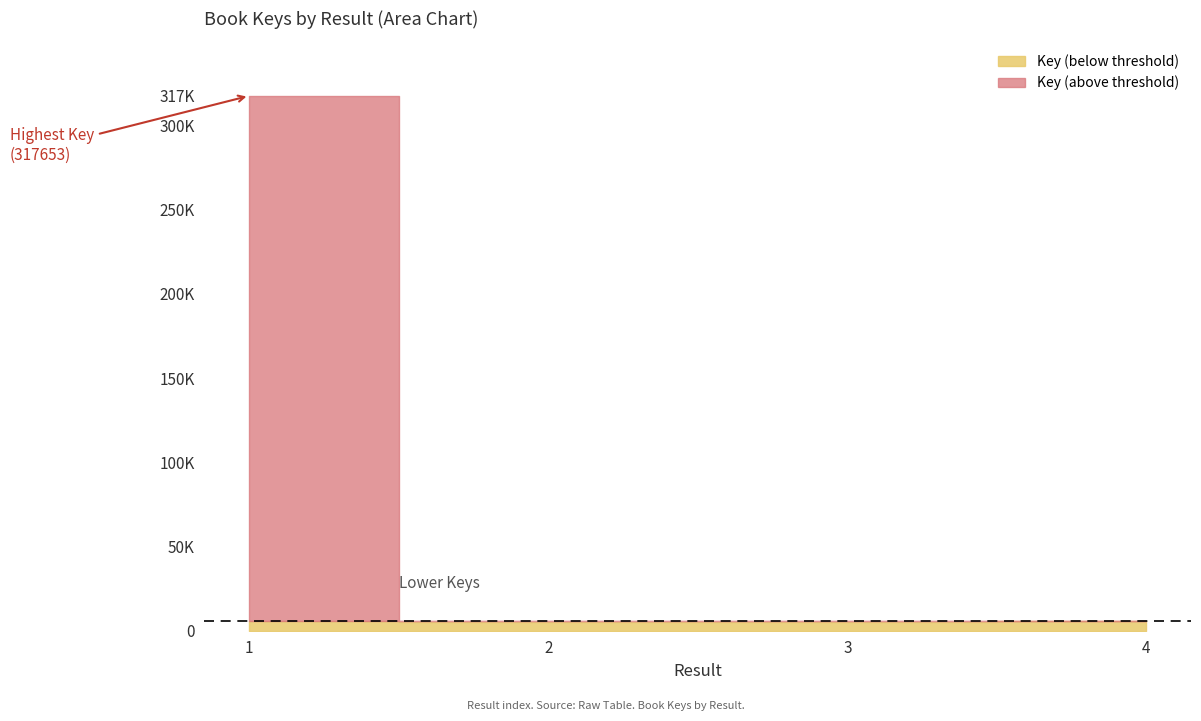

Is it true that the value at 4 is 6002?

True